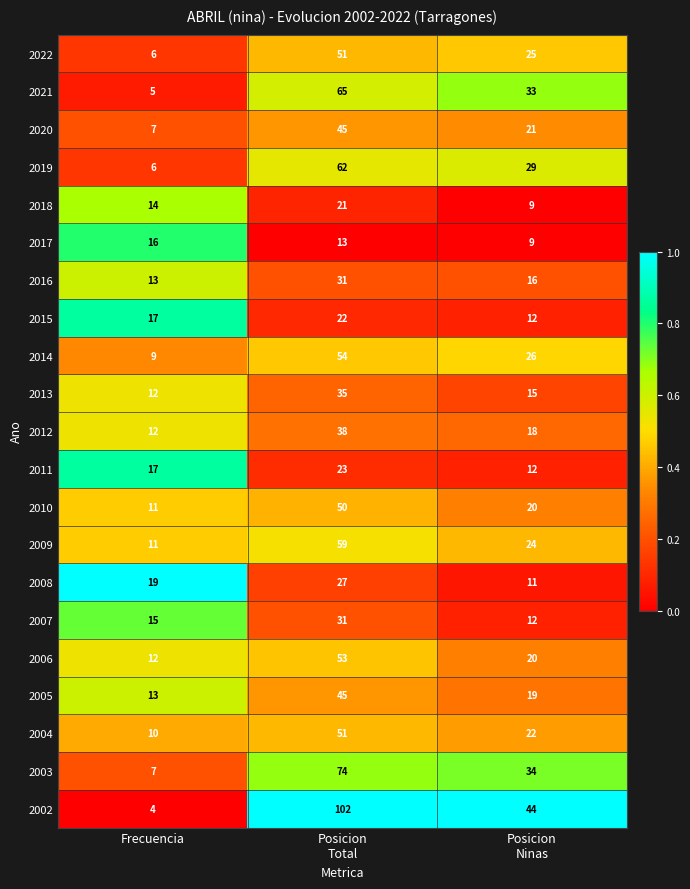

What is the greatest value displayed?

102